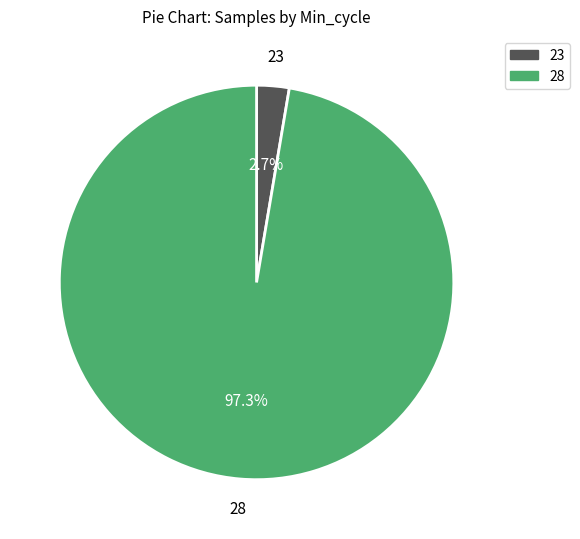

Is there any slice that represents more than half of the pie?

Yes